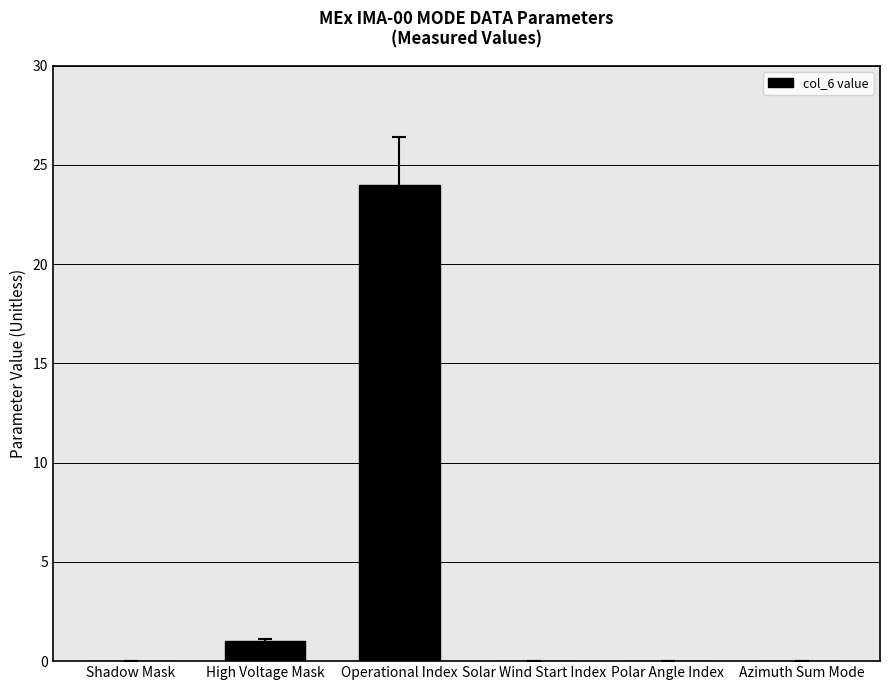

Between Shadow Mask and Operational Index, which is larger?

Operational Index